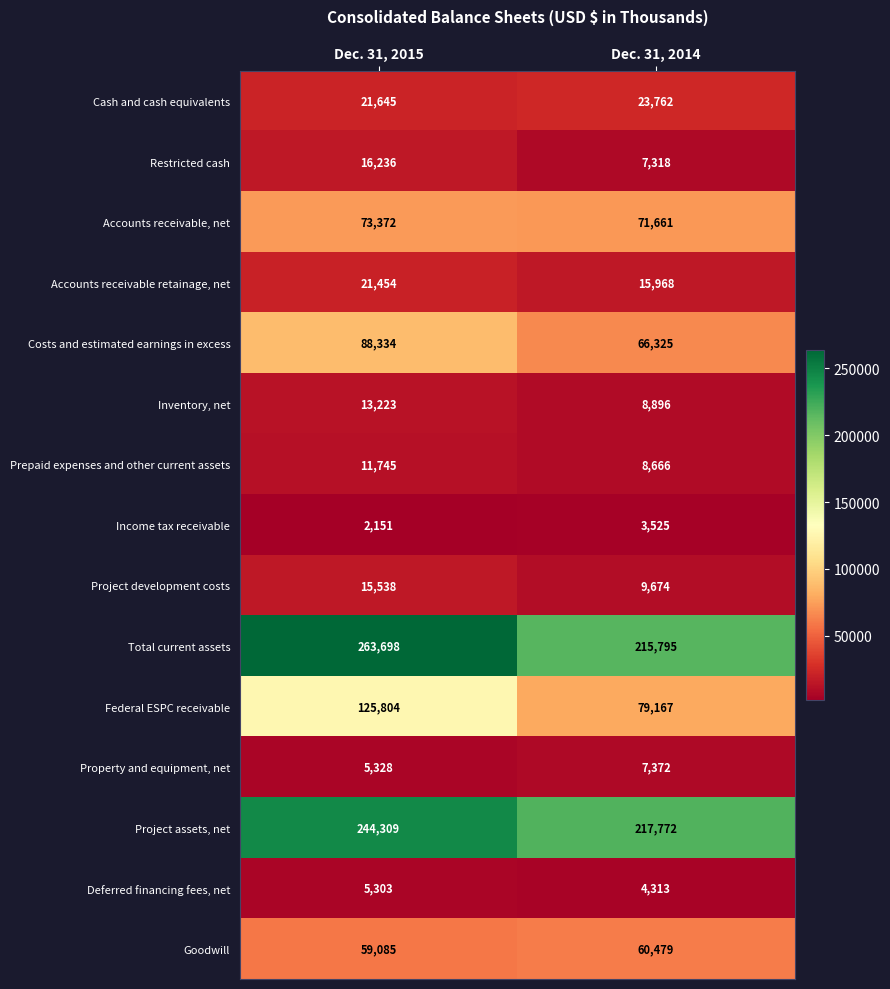

What is the sum of the Accounts receivable, net values at Dec. 31, 2014 and Dec. 31, 2015?

145033